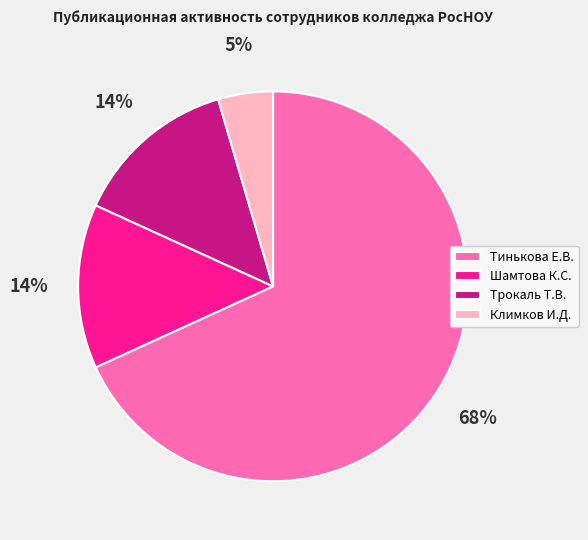

To the nearest percent, what is the difference between the Шамтова К.С. and Климков И.Д. slice percentages?

9%